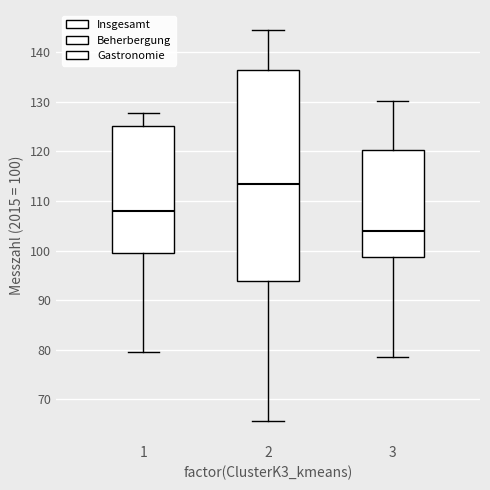

Reading left to right, read every box against the y-axis: the position of its median line, the range the box covers, and the ends of its whiskers. The values are not printed on the chart, so give them approximately, as read against the axis.

1: median 108, box 100 to 125, whiskers 80 to 128
2: median 113, box 94 to 137, whiskers 66 to 145
3: median 104, box 99 to 120, whiskers 79 to 130